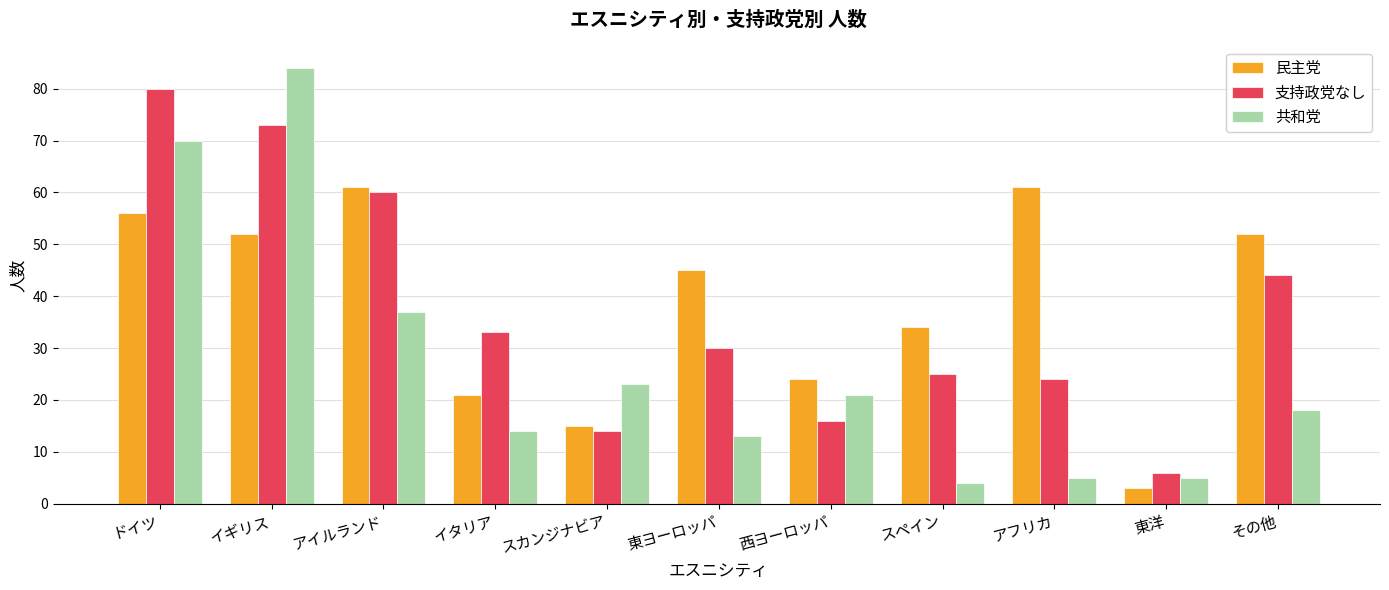

How many categories are shown in the chart?

11